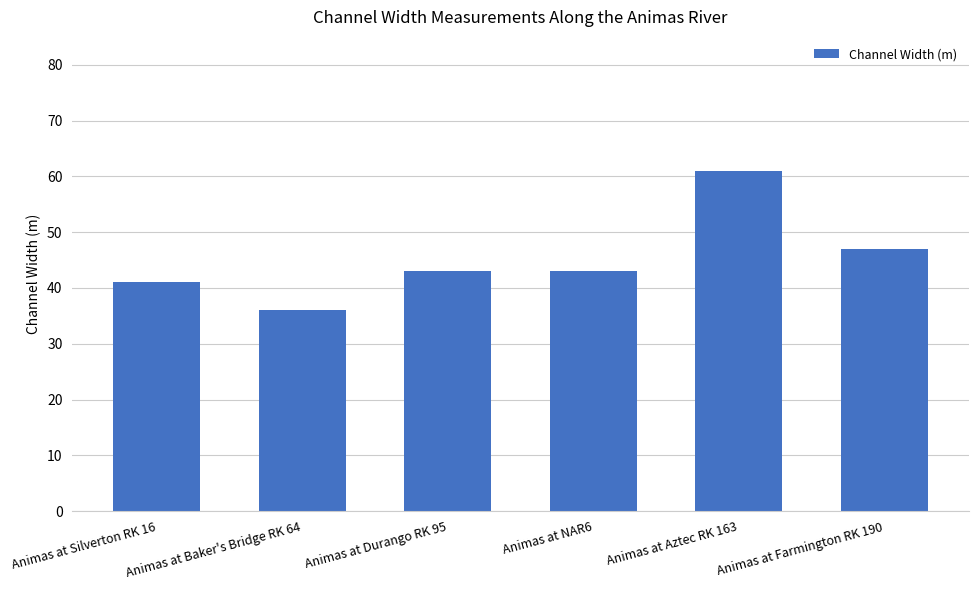

What is the sum of all values?

271